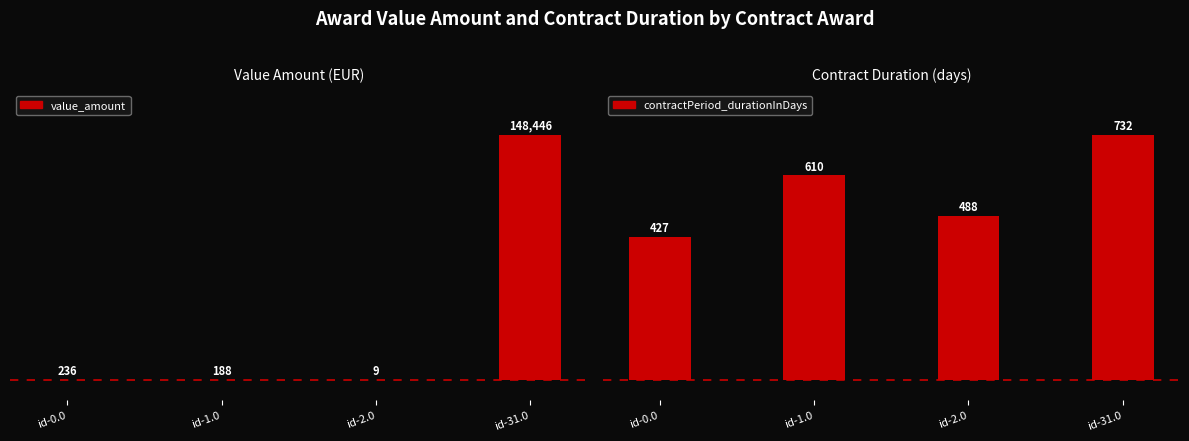

How many data points in value_amount are less than 236?

2